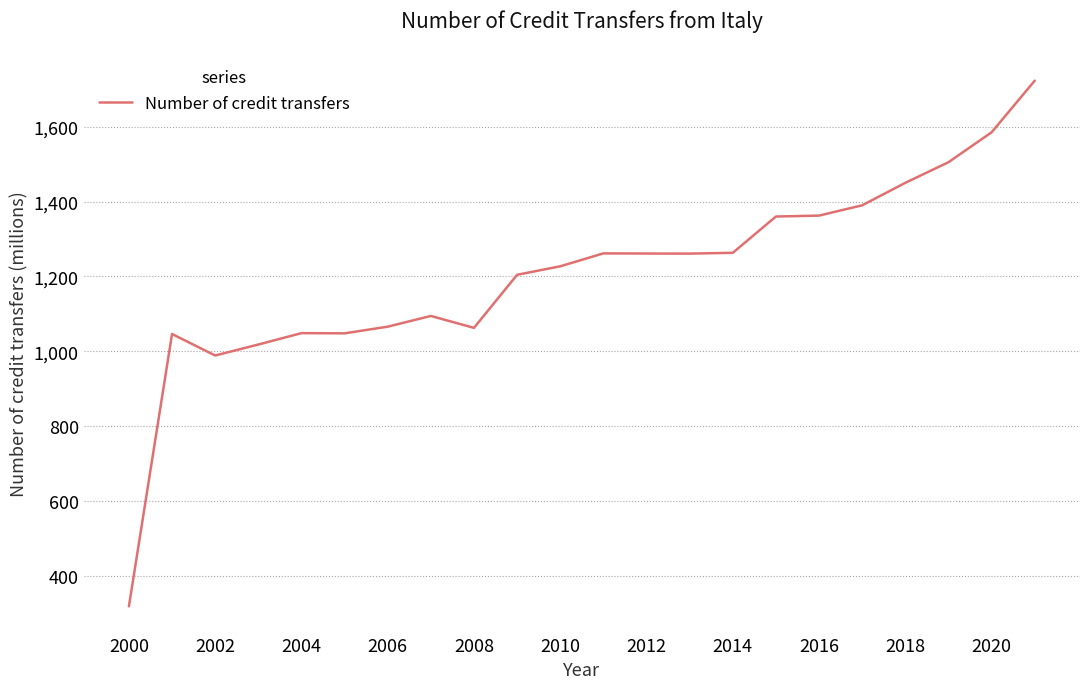

What is the smallest value displayed?

319.7